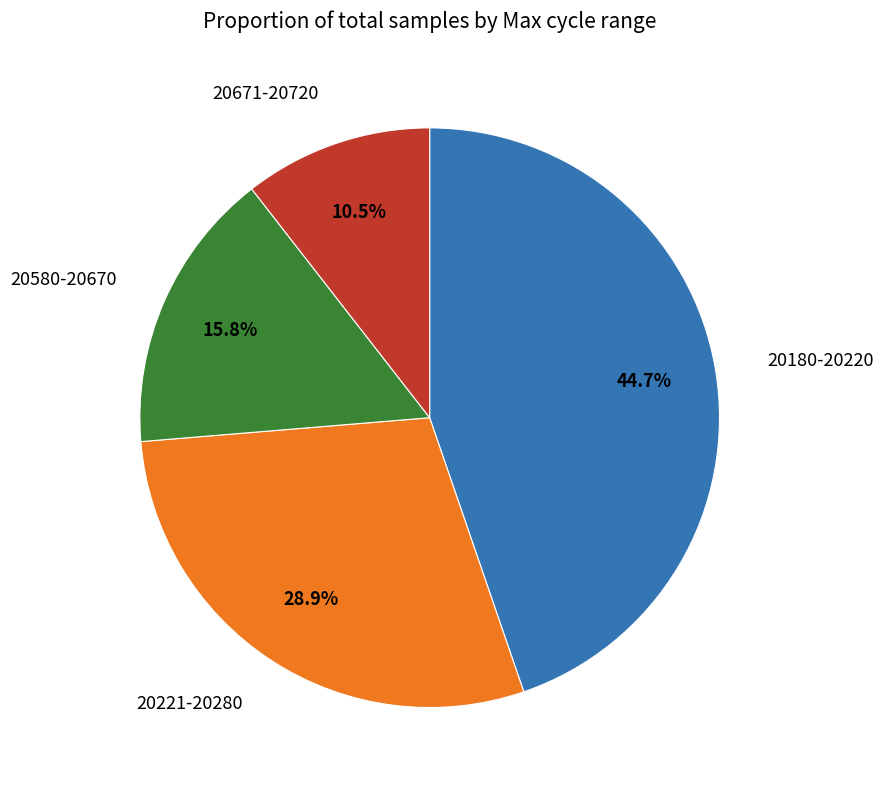

Is there any slice that represents more than half of the pie?

No